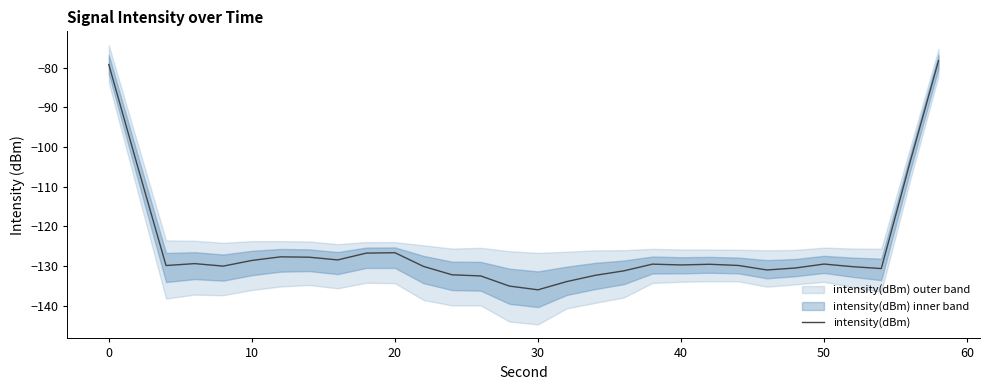

What is the greatest value displayed?

-78.3